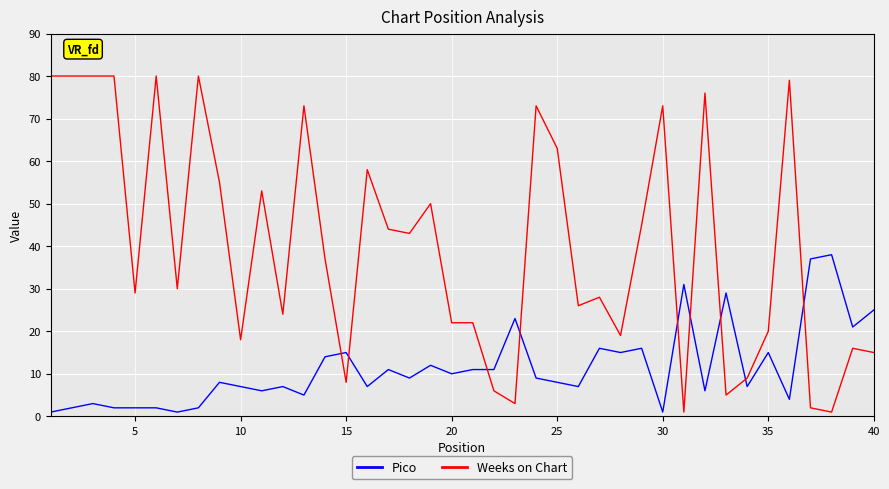

True or false: Weeks on Chart and Pico cross at least once.

True